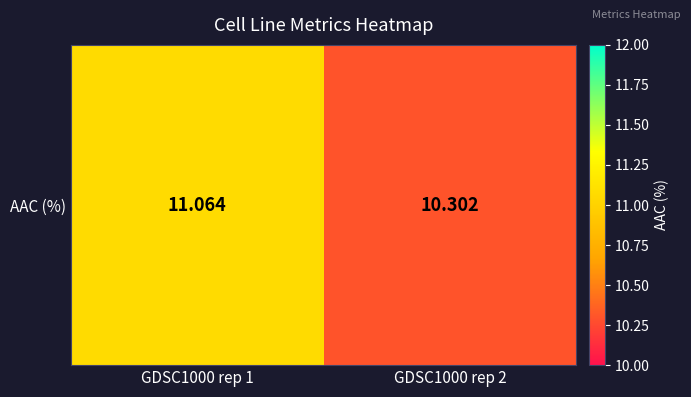

Between GDSC1000 rep 1 and GDSC1000 rep 2, which is larger?

GDSC1000 rep 1